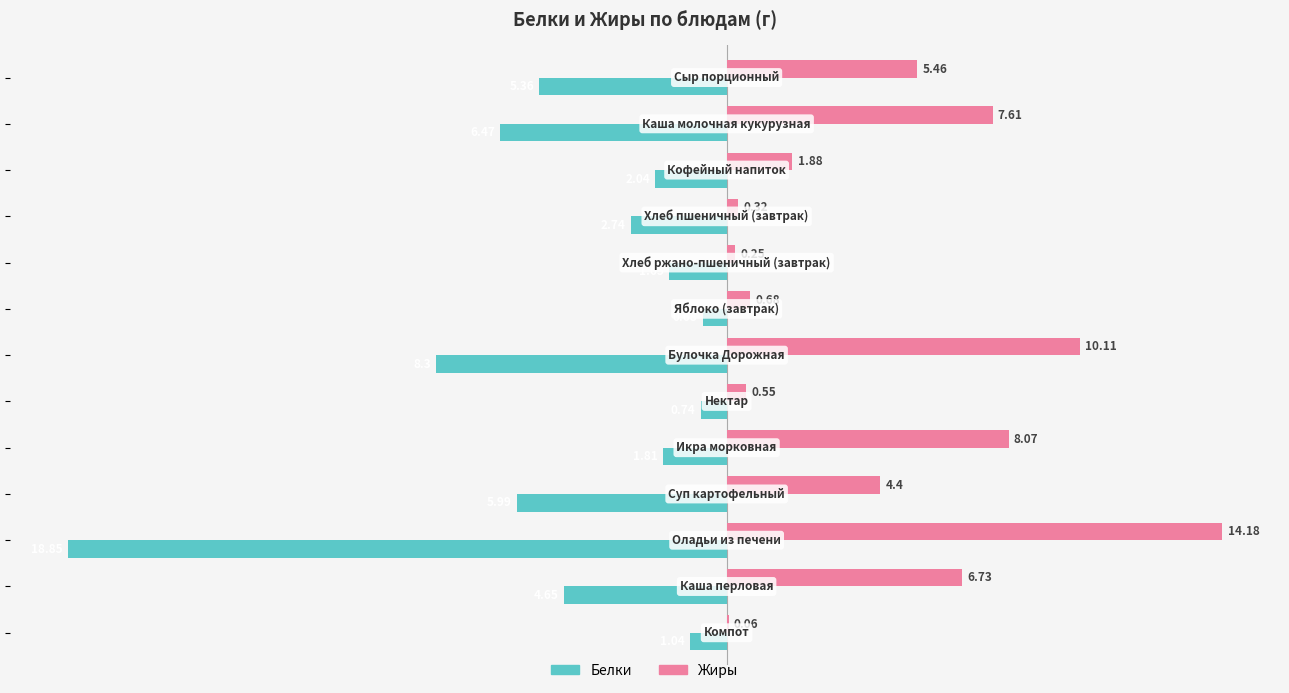

Which series has the largest total across all categories?

Жиры